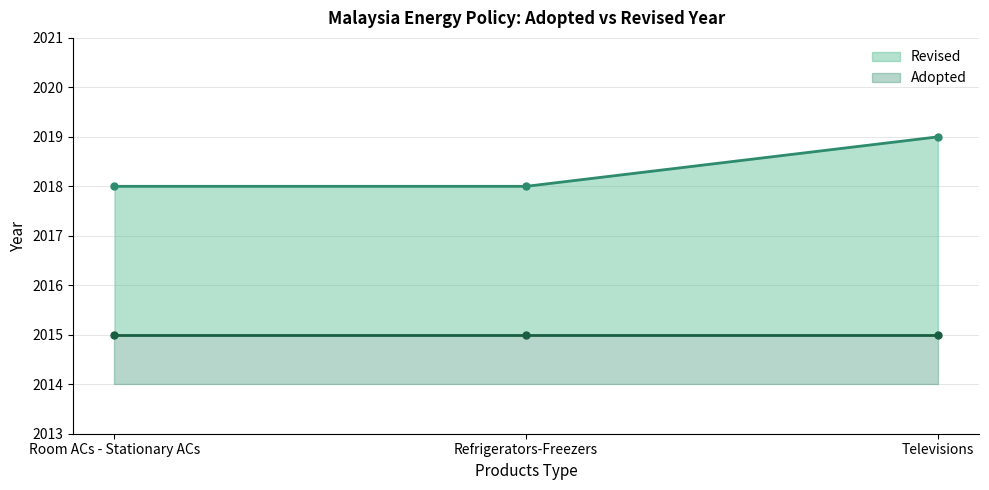

Between Refrigerators-Freezers and Televisions, which is larger?

Televisions